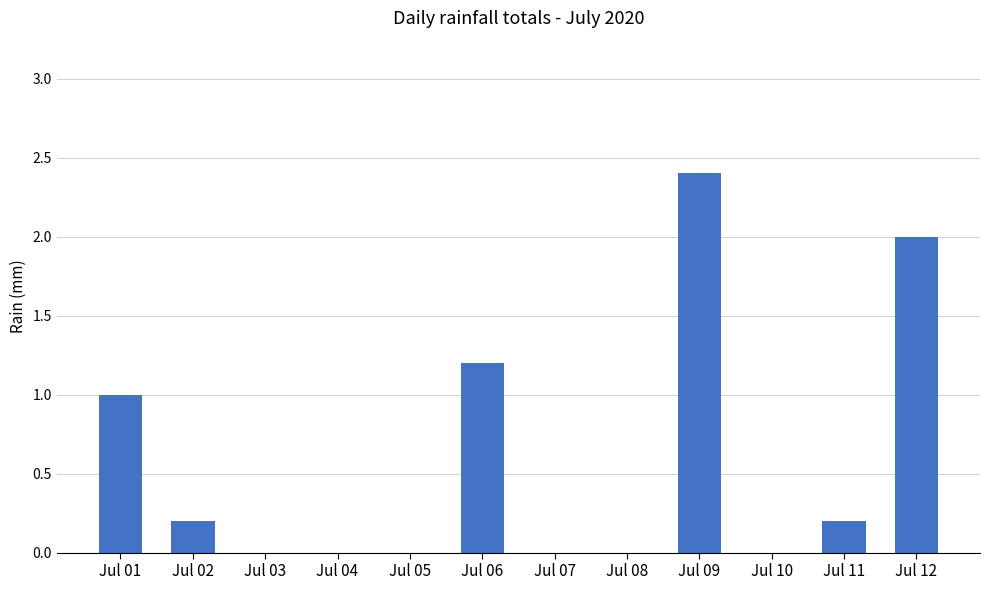

What is the sum of all values?

7.0